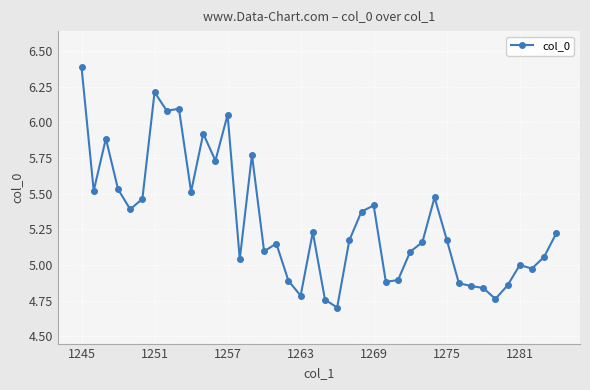

True or false: the data has more than 1 interior local peaks.

True